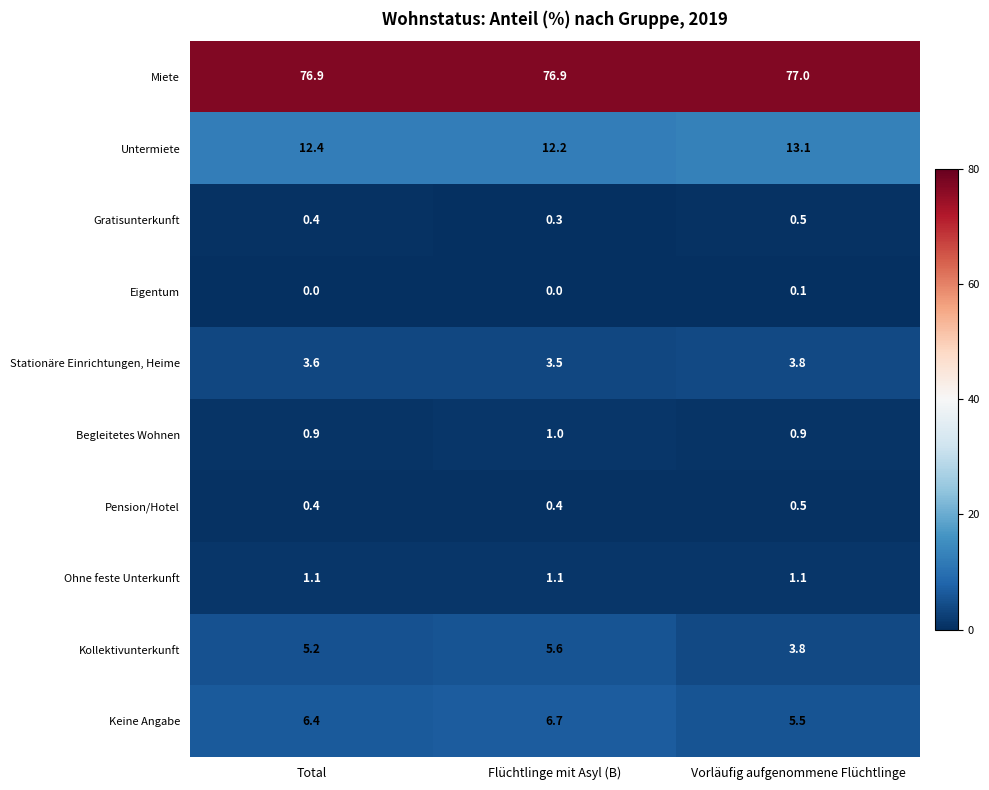

Rank the categories by Gratisunterkunft value from highest to lowest.

Vorläufig aufgenommene Flüchtlinge, Total, Flüchtlinge mit Asyl (B)